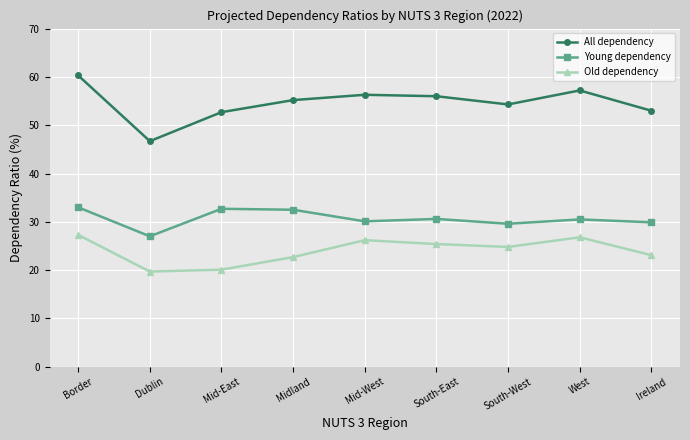

What is the sum of the All dependency values at Mid-West and South-East?

112.3